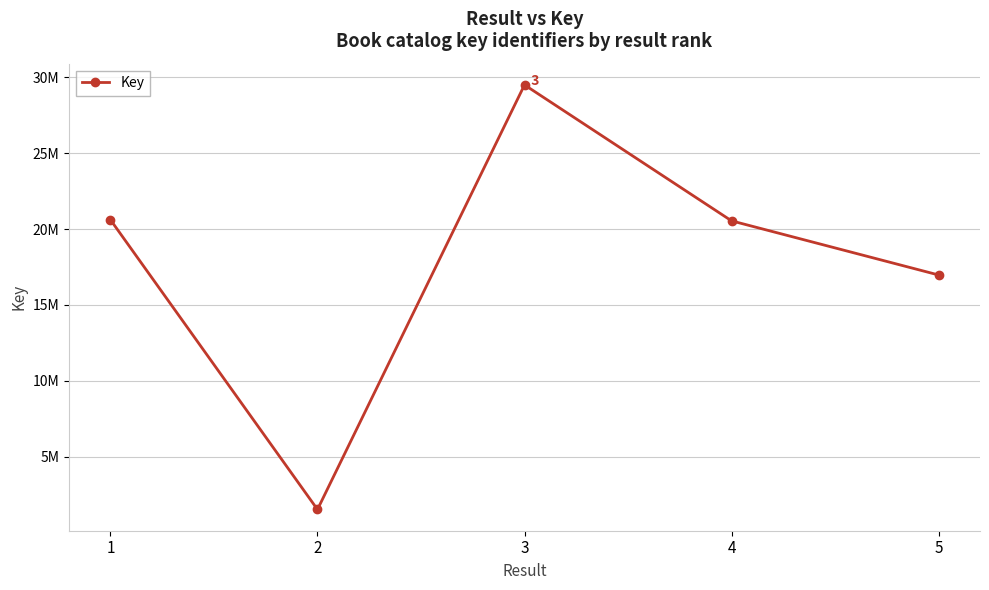

What is the difference between the values at 3 and 2?

27968285